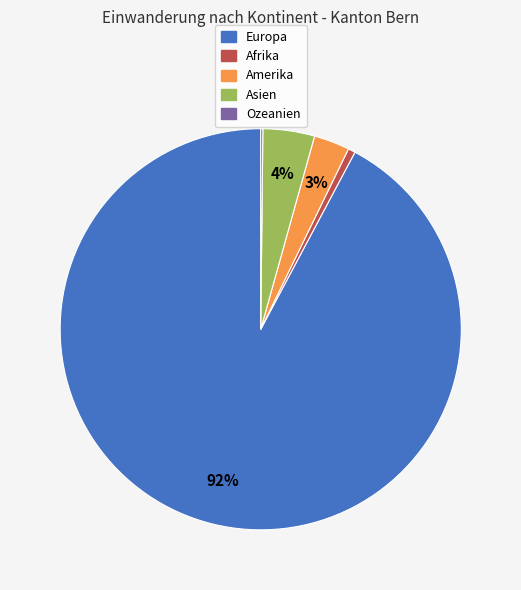

What is the largest slice in the pie chart?

Europa